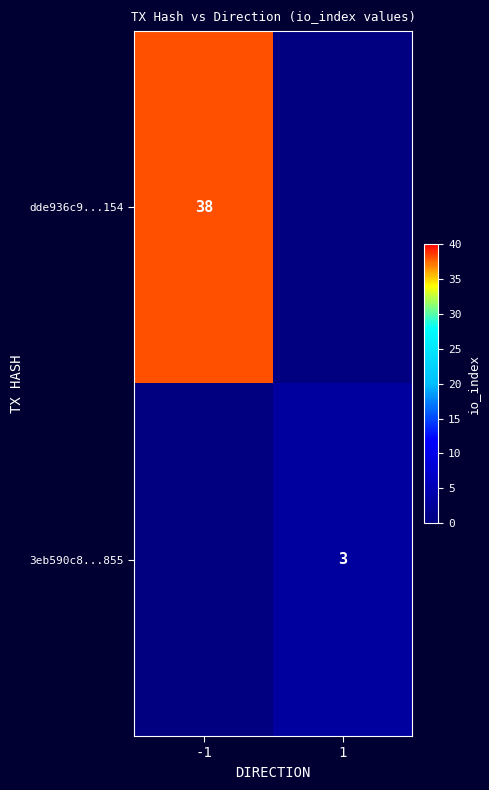

How many data points does each series have?

2